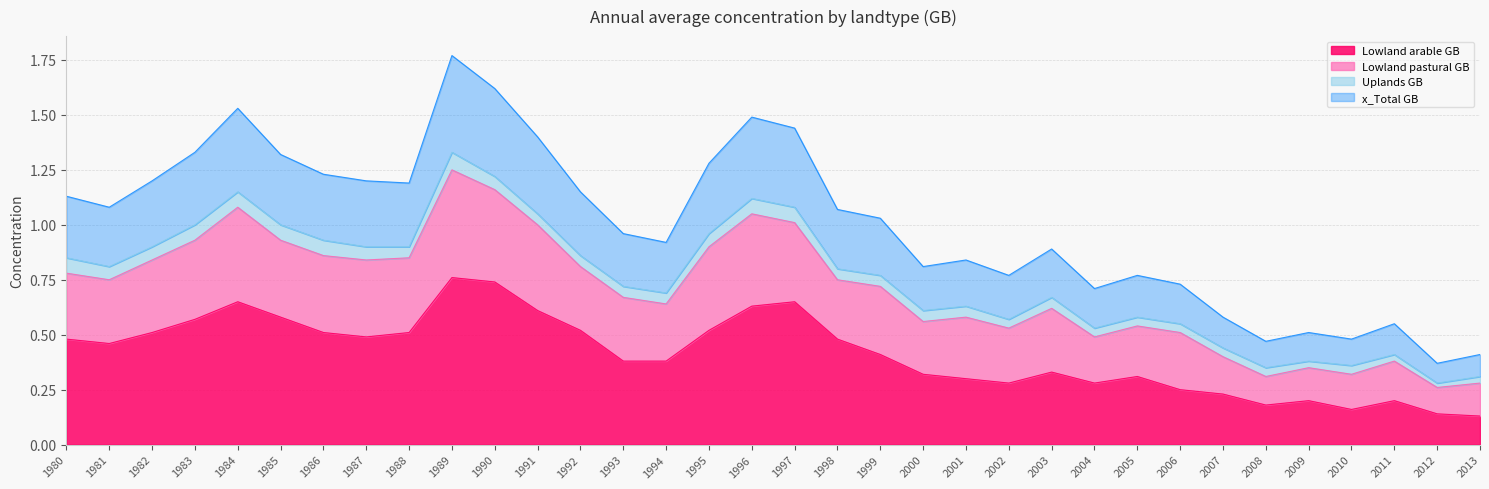

Which label corresponds to the smallest value in the chart?

2013